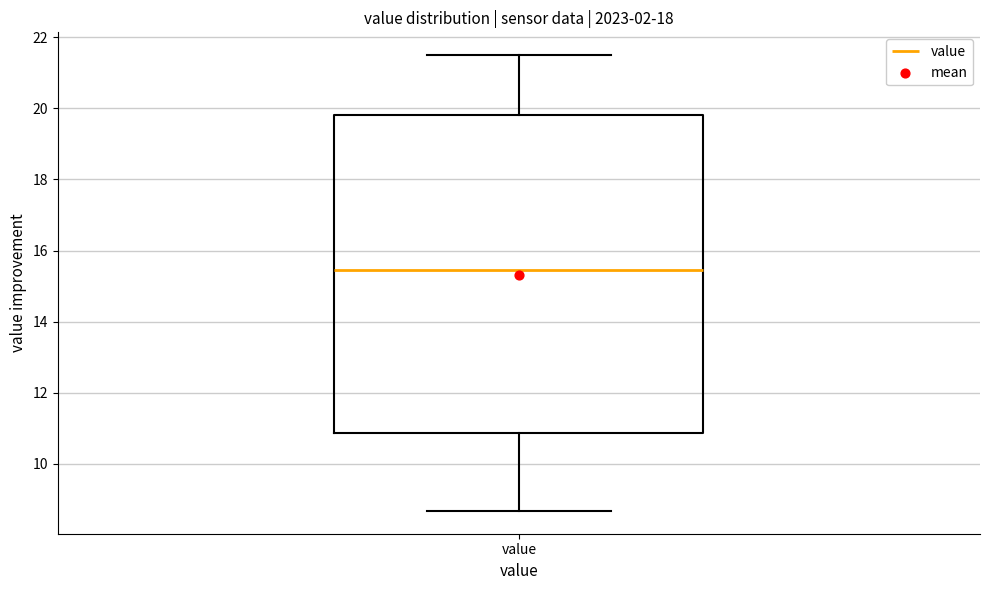

Read this box plot against the y-axis: the position of the median line, the range covered by the box, and the ends of both whiskers. The values are not printed on the chart, so give them approximately, as read against the axis.

median 15.4, box 10.8 to 19.8, whiskers 8.6 to 21.6